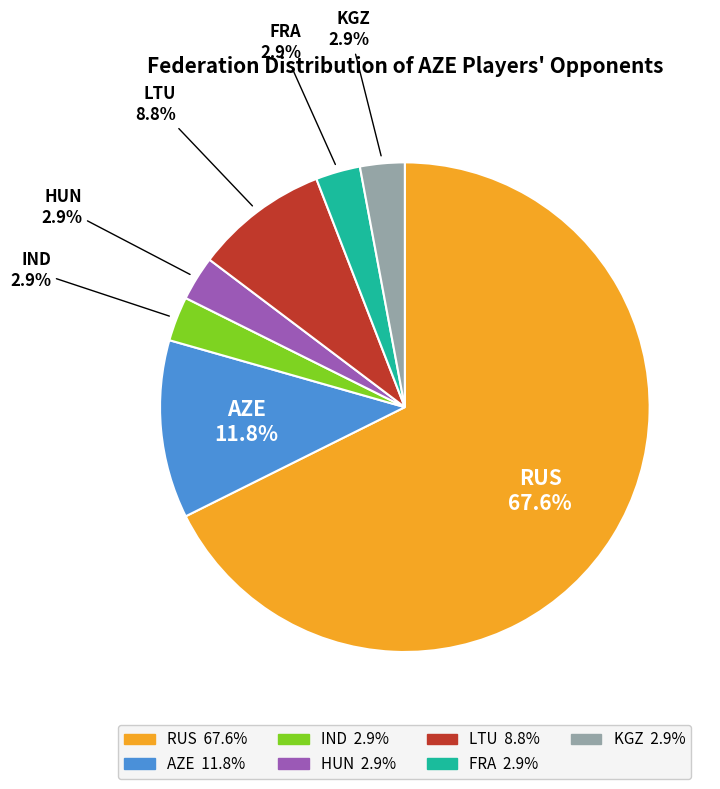

What portion of the pie excludes FRA?

97.1%